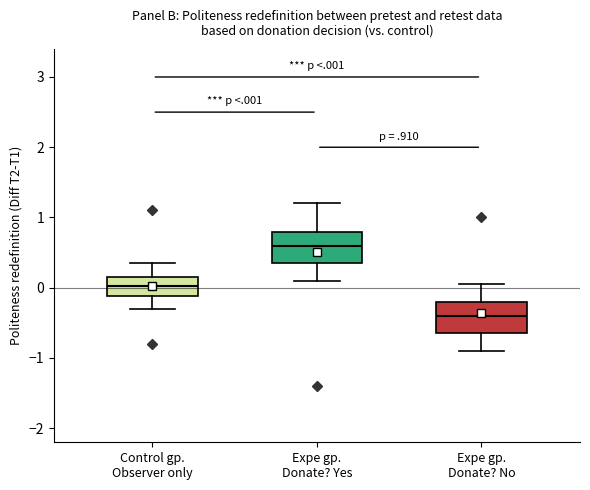

Which box's median line is the lowest?

Expe gp. Donate? No